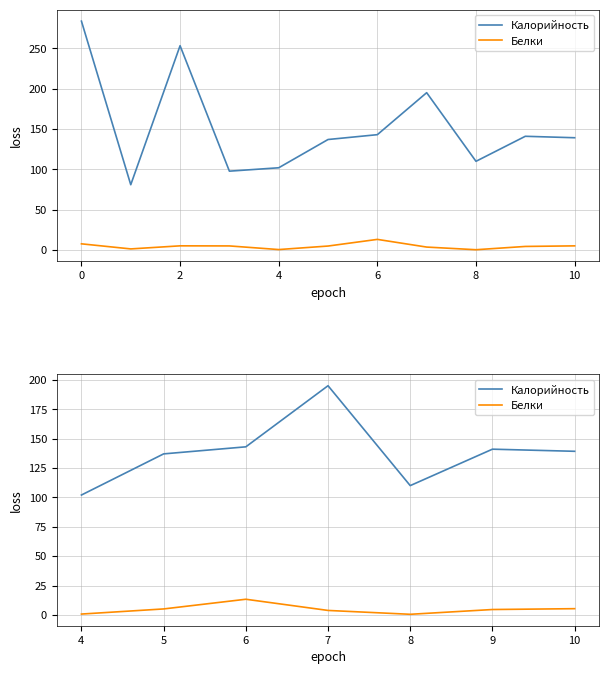

What is the difference between the maximum and second lowest values in the Калорийность series?

85.0